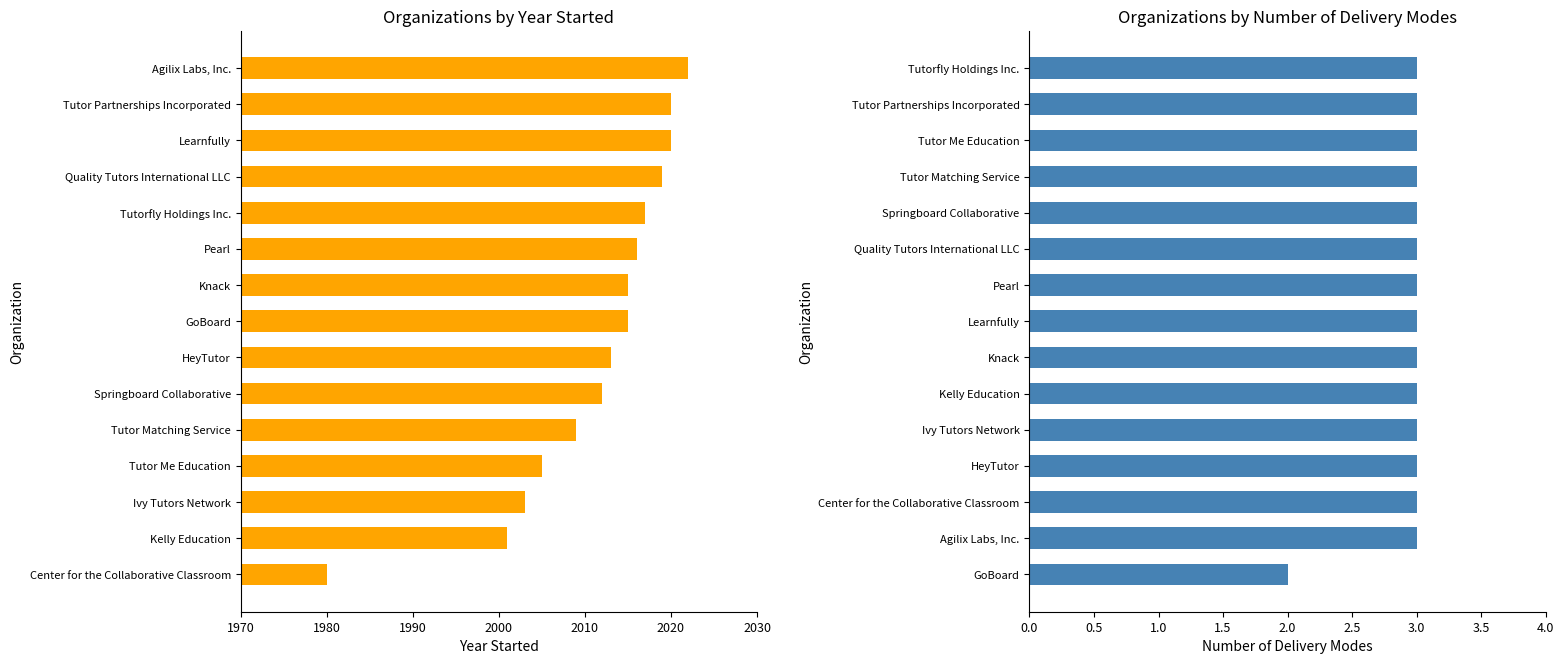

What is the smallest value displayed?

2